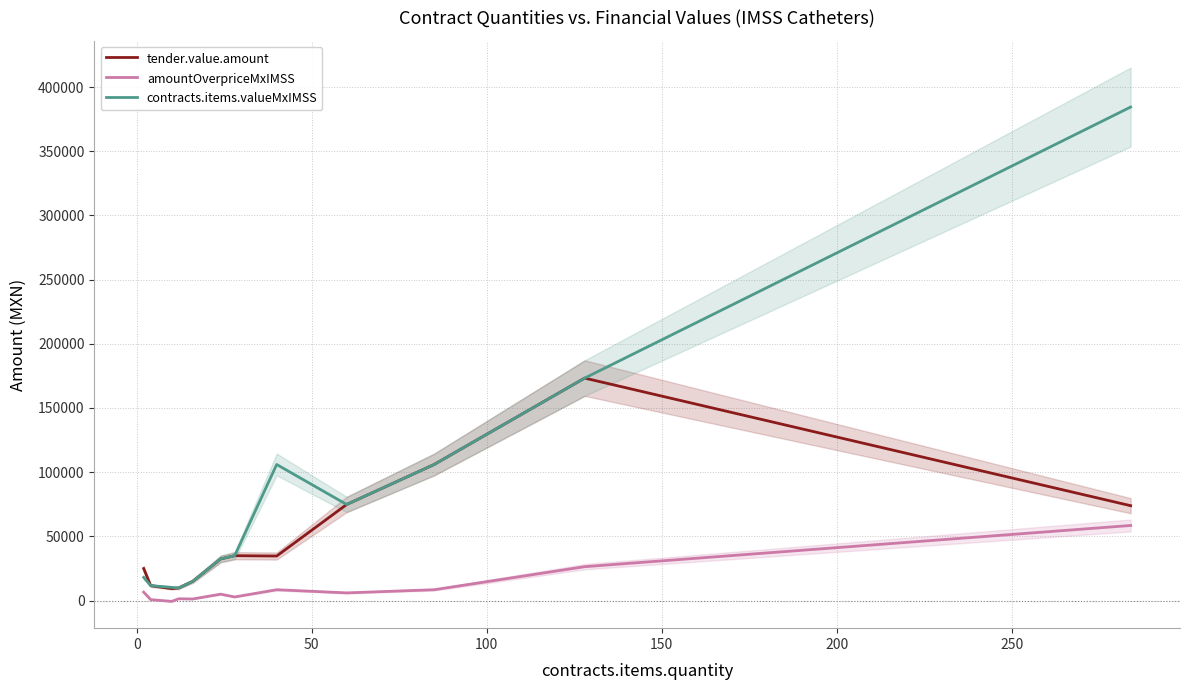

What is the sum of all contracts.items.valueMxIMSS values?

1094761.9